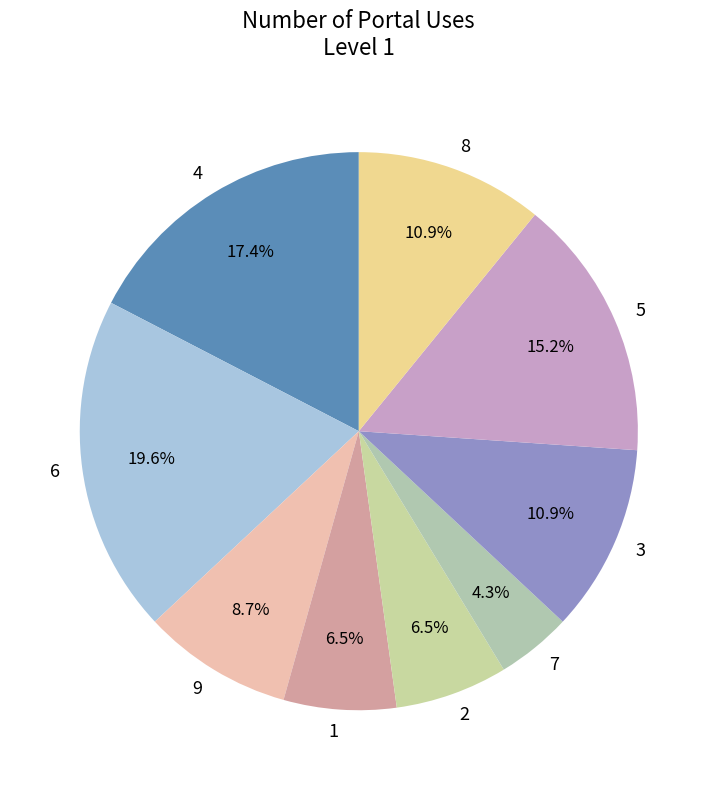

Count the number of slices in the pie.

9